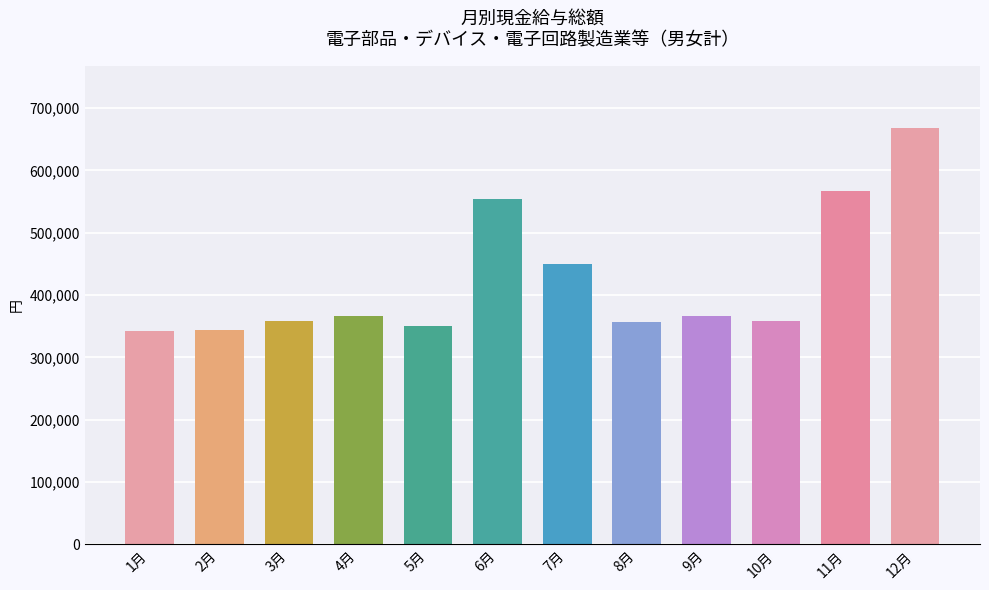

Approximately how many times larger is the value at 8月 compared to 5月?

1.0